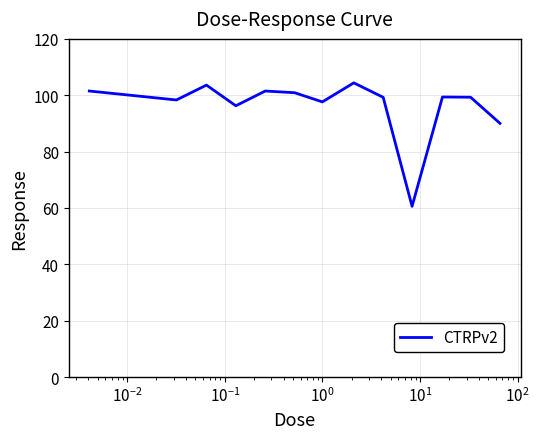

How many lines are shown in the chart?

1